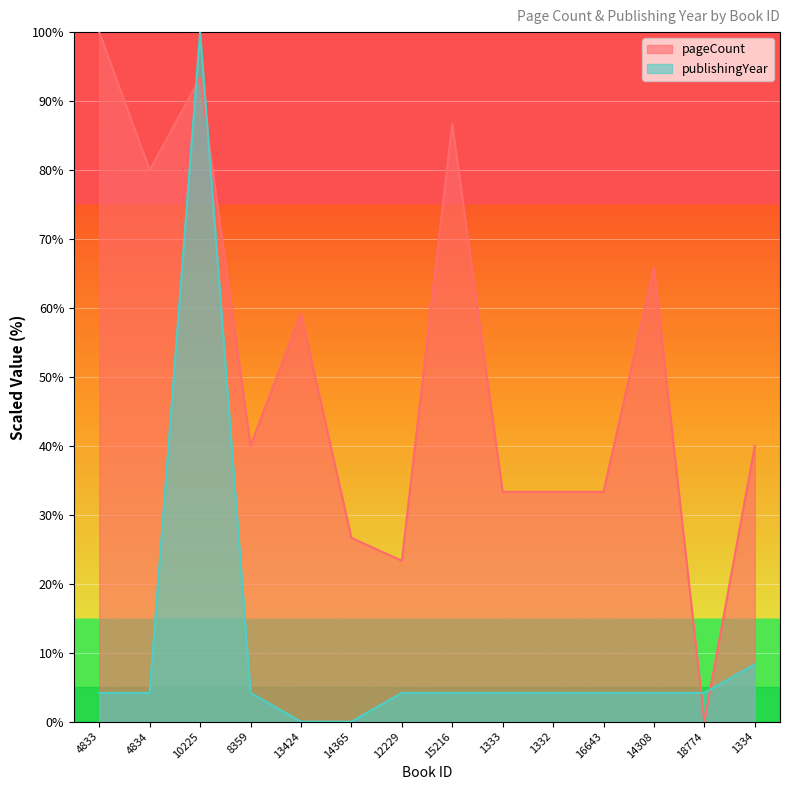

What are all the series names shown in the legend?

pageCount, publishingYear